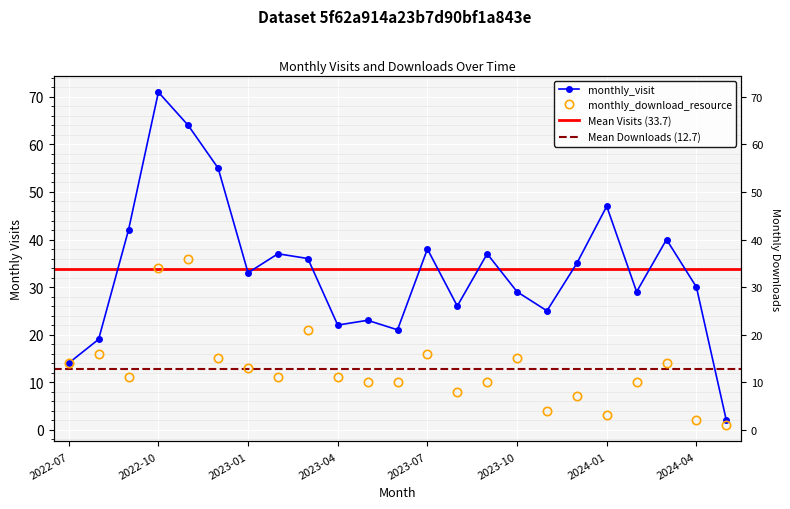

What is the difference between the second highest and minimum values in the monthly_download_resource series?

33